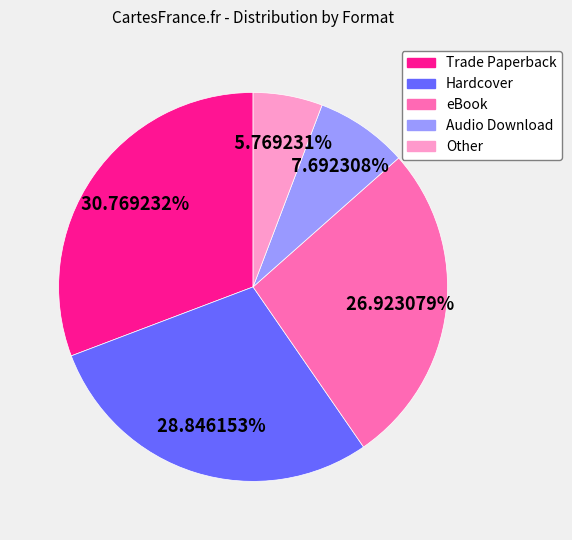

To the nearest percent, what is the combined percentage of Audio Download and Hardcover?

37%